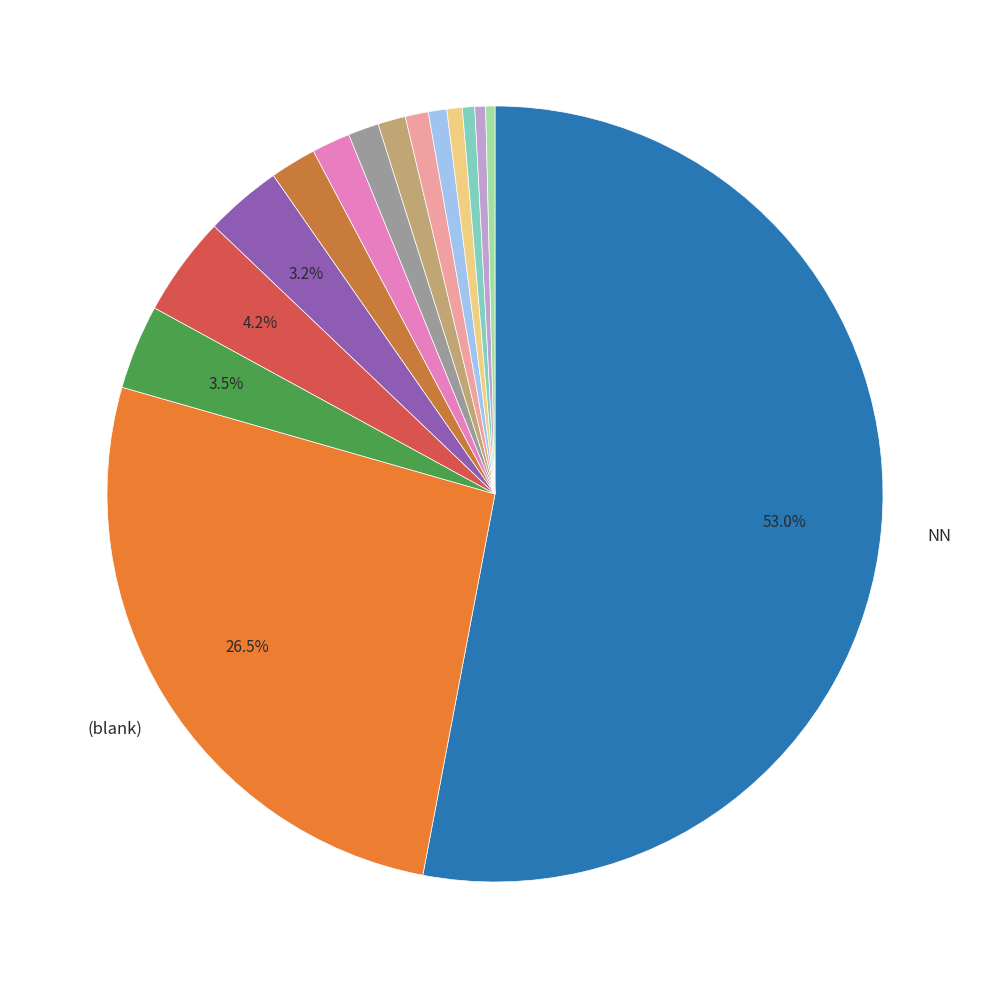

How many segments does this pie chart have?

15